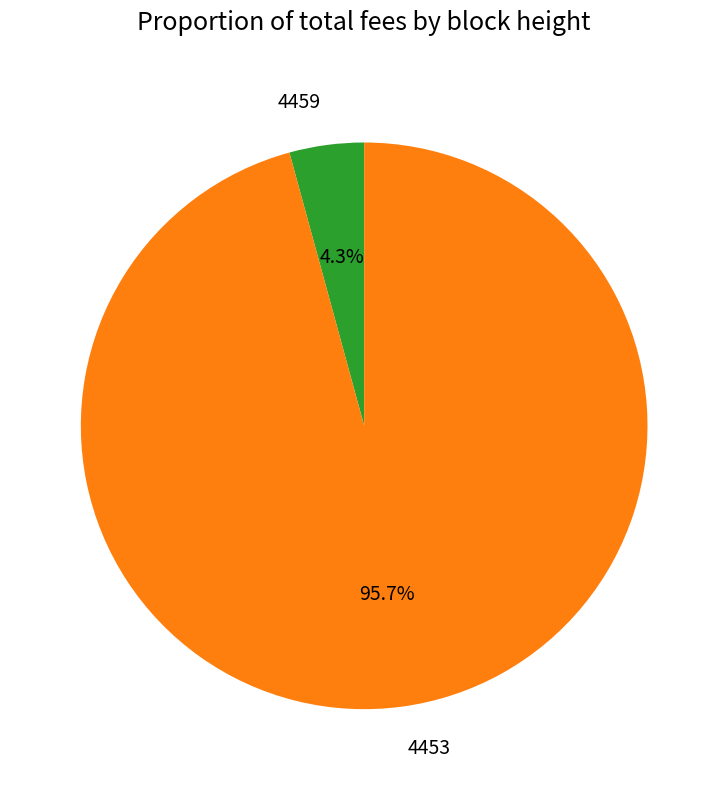

Rank the categories by value from lowest to highest.

4459, 4453